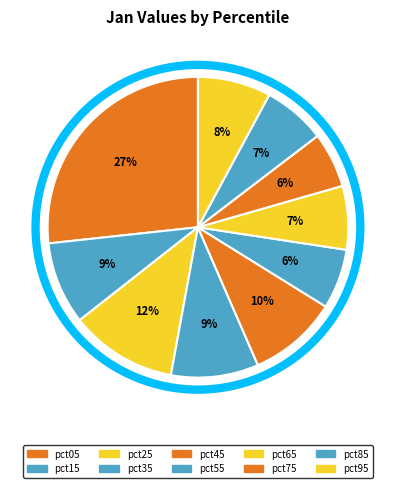

Is there a majority slice in this chart?

No